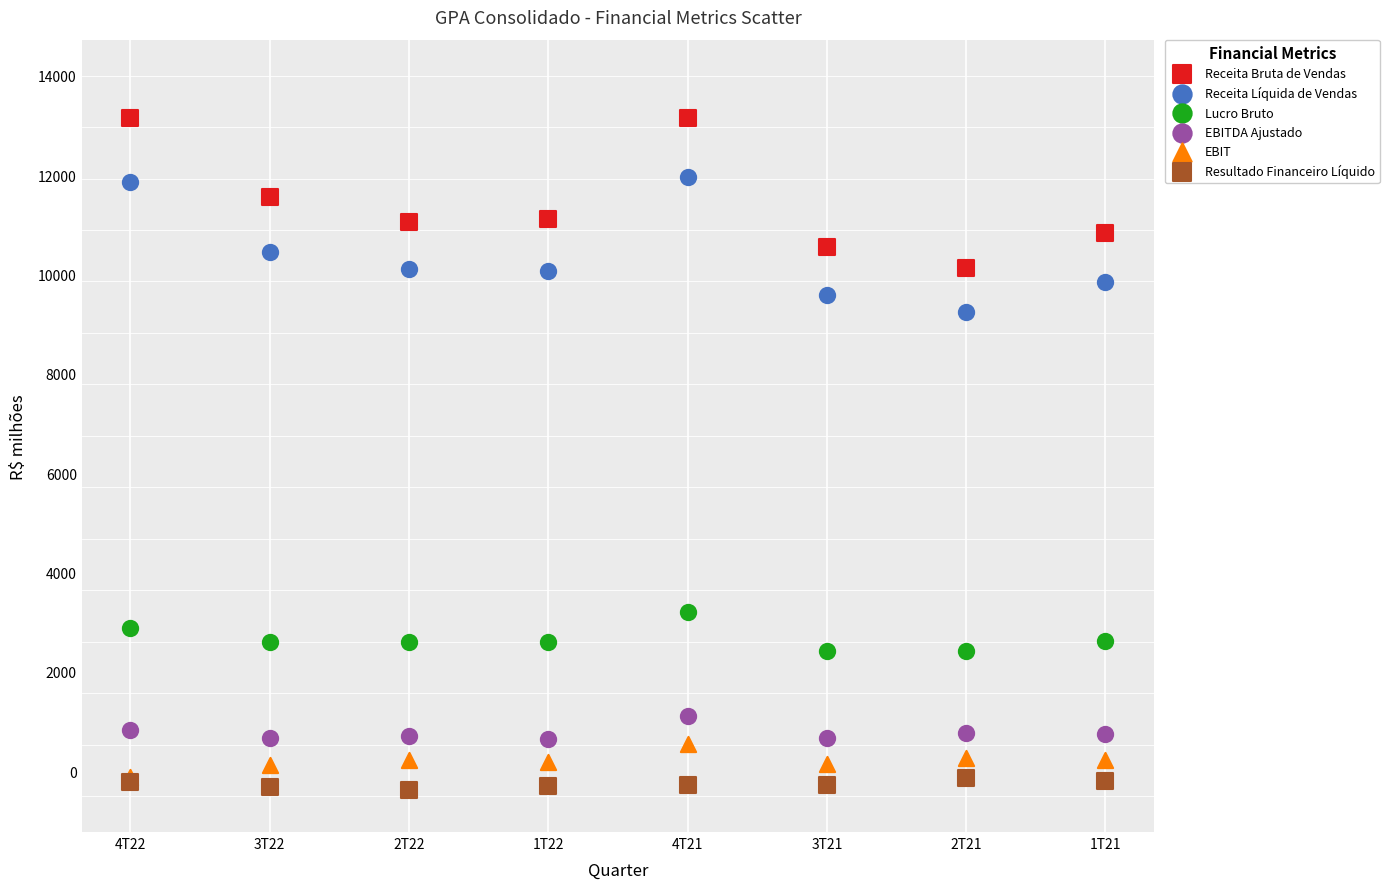

Which series has the widest spread of Y values?

Receita Bruta de Vendas